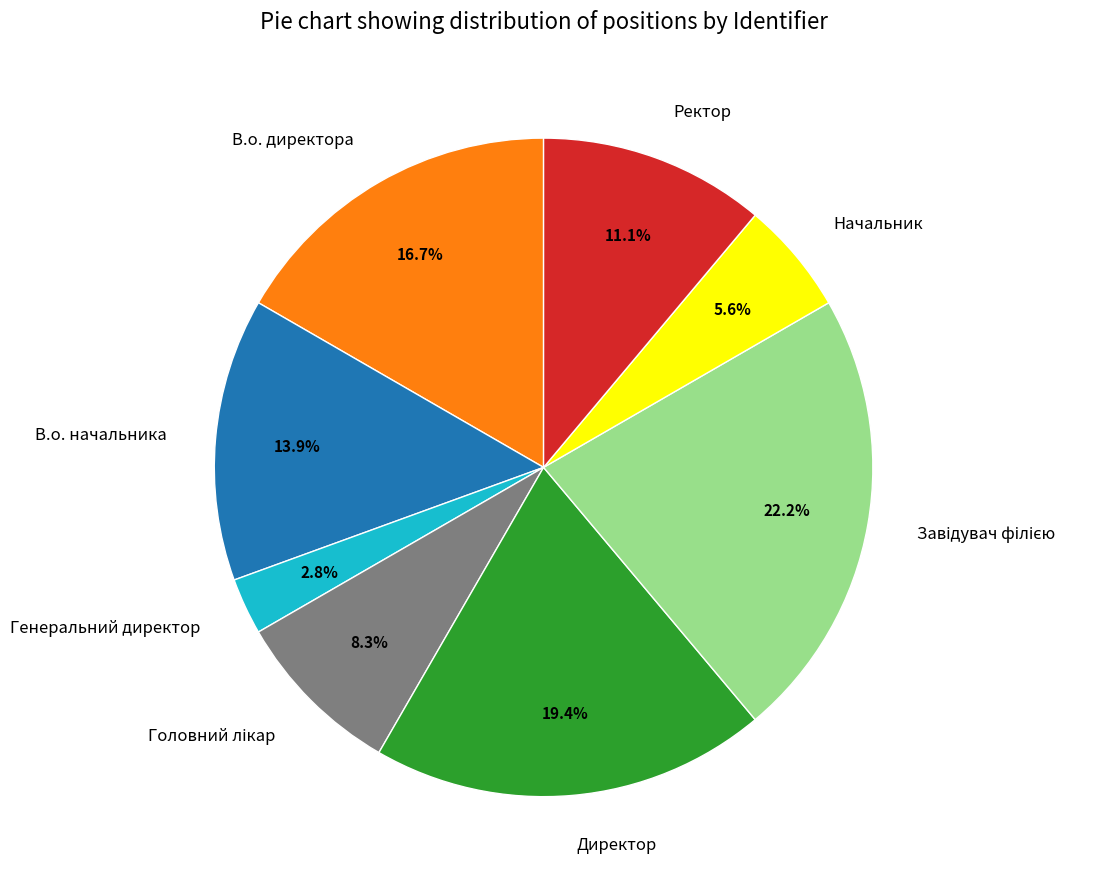

What percentage is the Директор slice, to the nearest percent?

19%